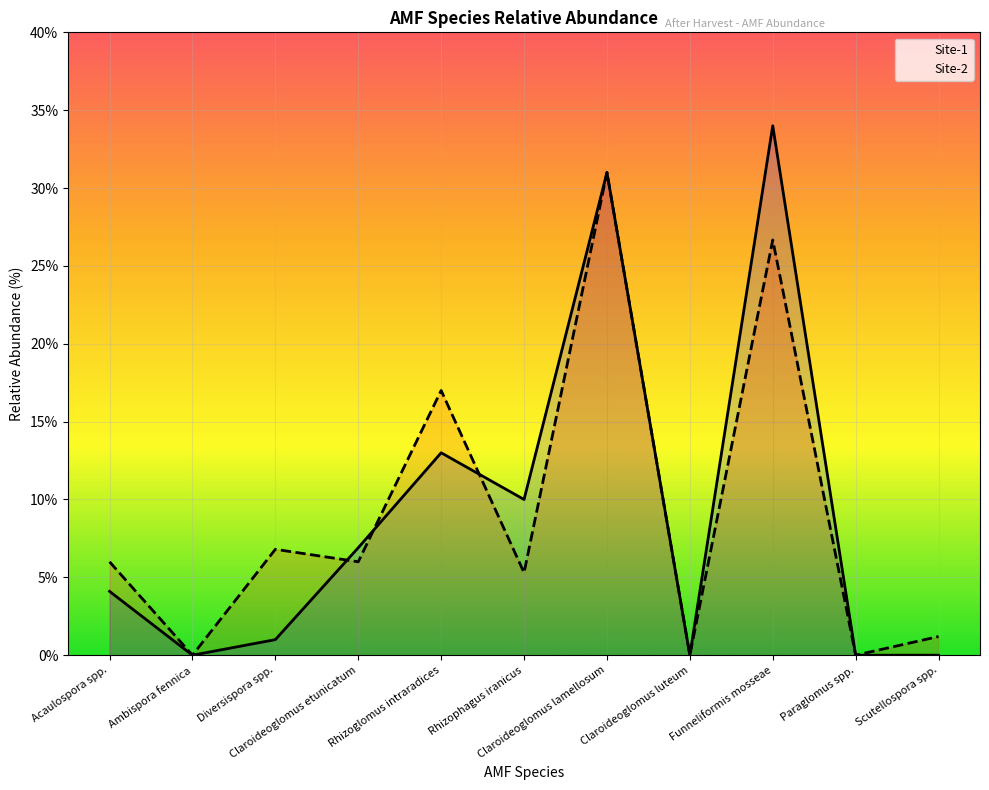

True or false: Site-2 has a value of 11.9 at Diversispora spp..

False